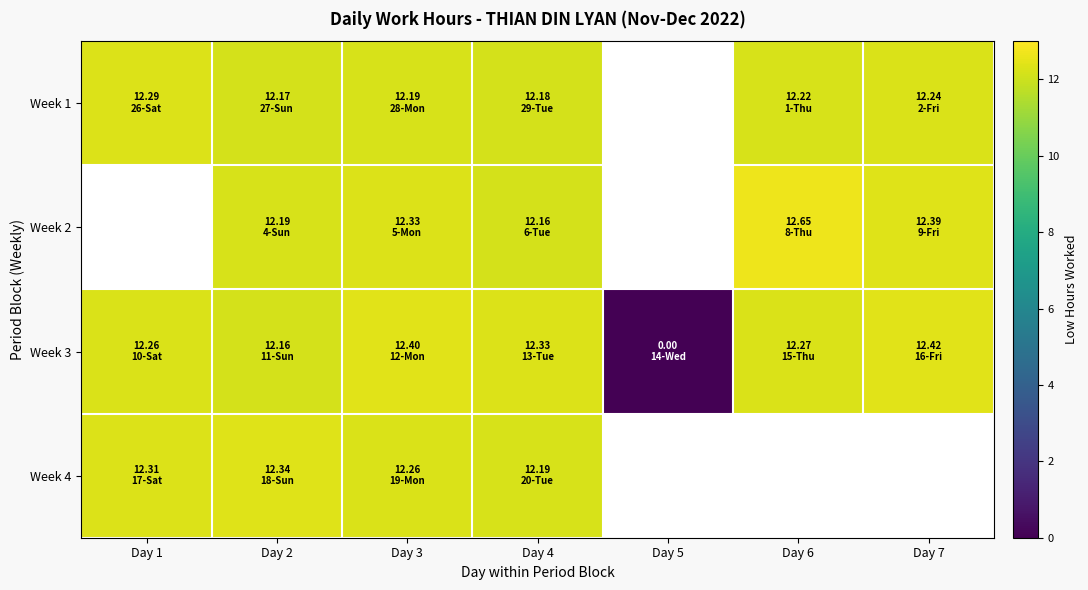

How many values in the Week 3 series are below 12?

1